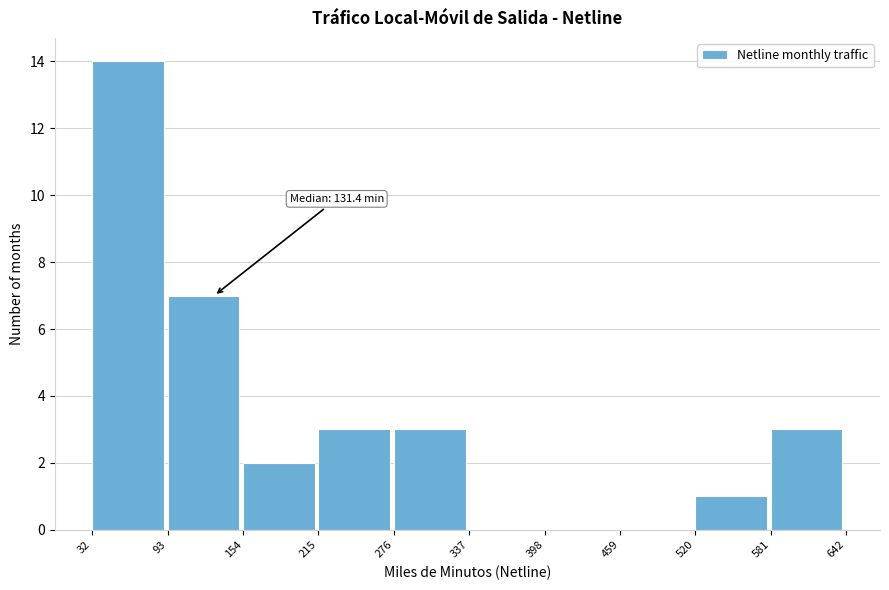

Over which range of the x-axis is the bar tallest?

32 to 93